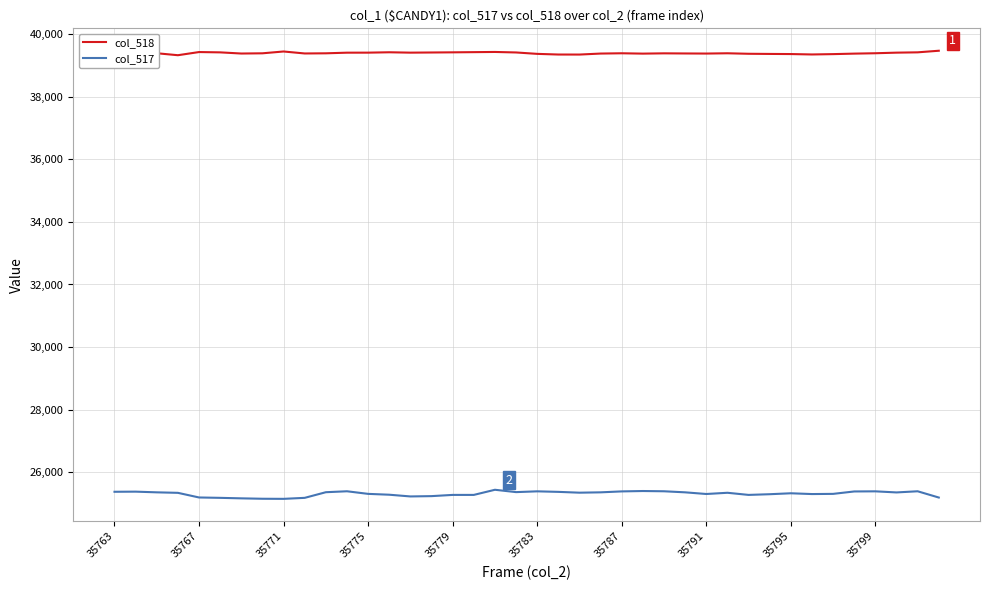

What is the difference between the maximum and minimum values in the col_517 series?

290